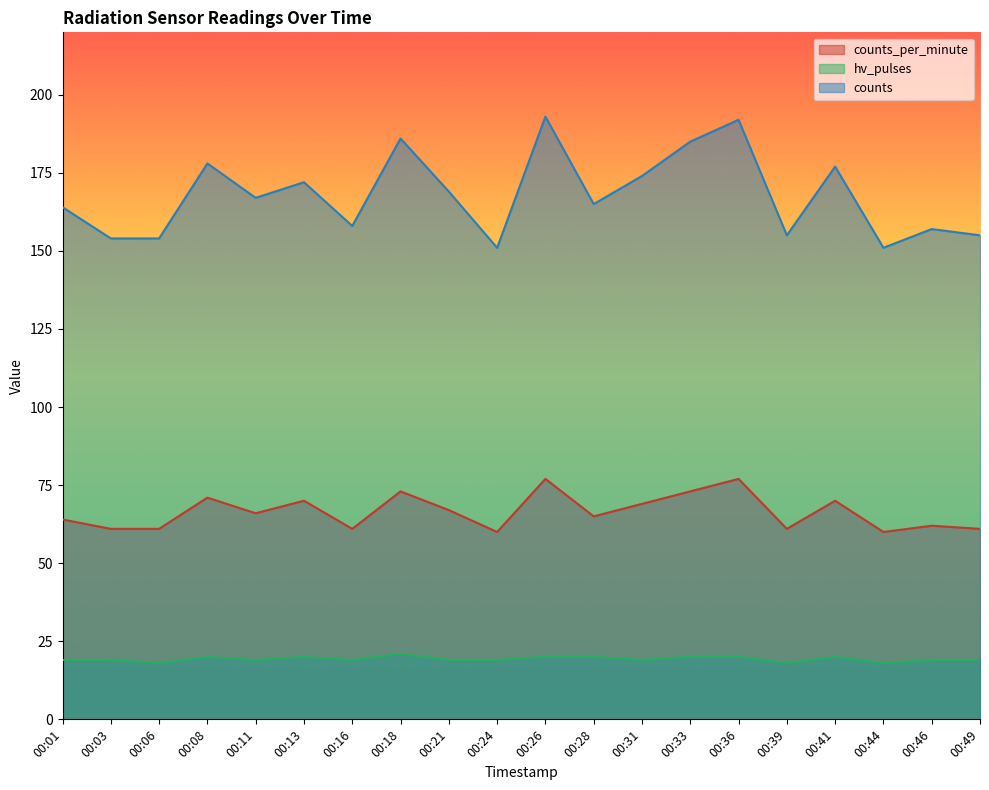

How many series are shown in this chart?

3